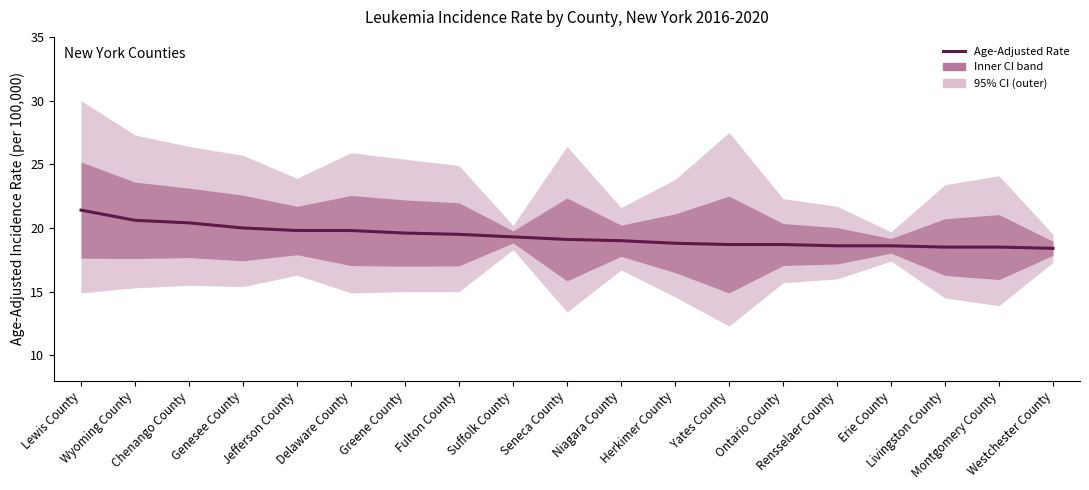

Rank the categories by value from lowest to highest.

Westchester County, Livingston County, Montgomery County, Rensselaer County, Erie County, Yates County, Ontario County, Herkimer County, Niagara County, Seneca County, Suffolk County, Fulton County, Greene County, Jefferson County, Delaware County, Genesee County, Chenango County, Wyoming County, Lewis County